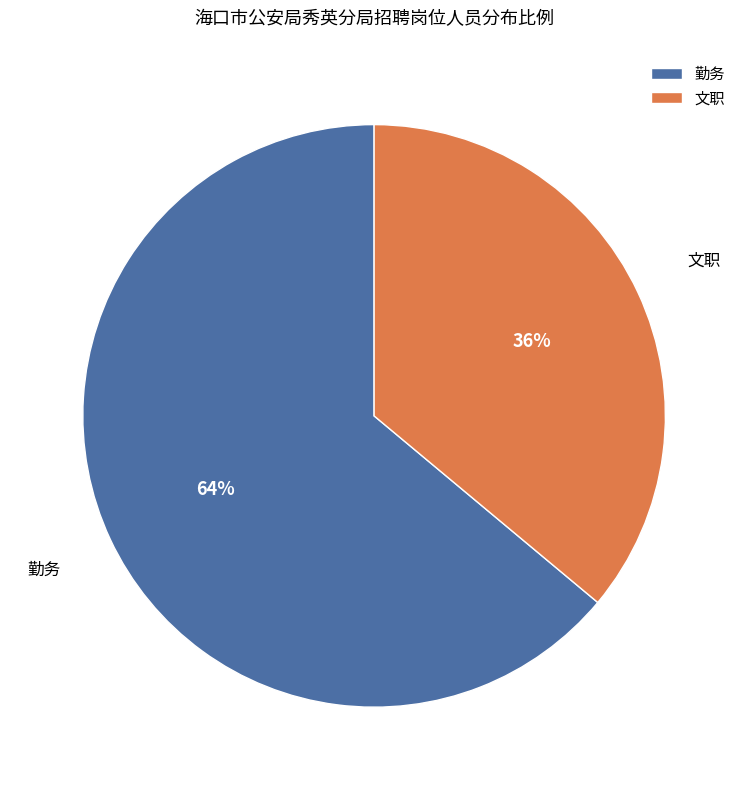

Between 文职 and 勤务, which is larger?

勤务